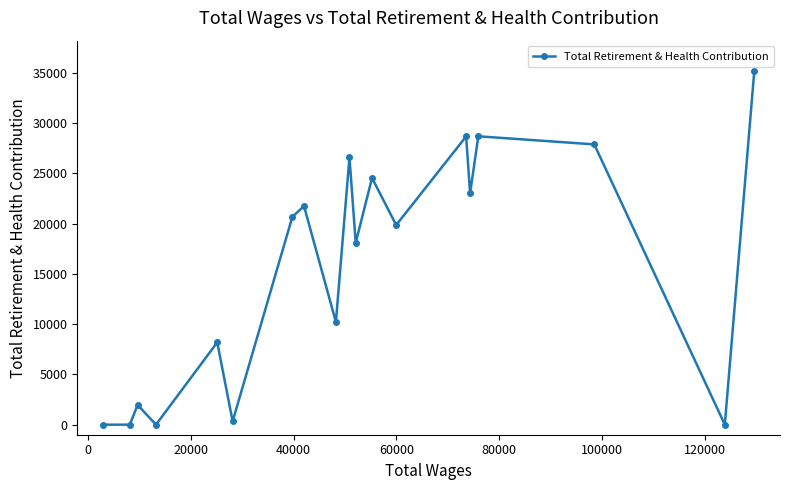

What is the maximum value shown in the chart?

35196